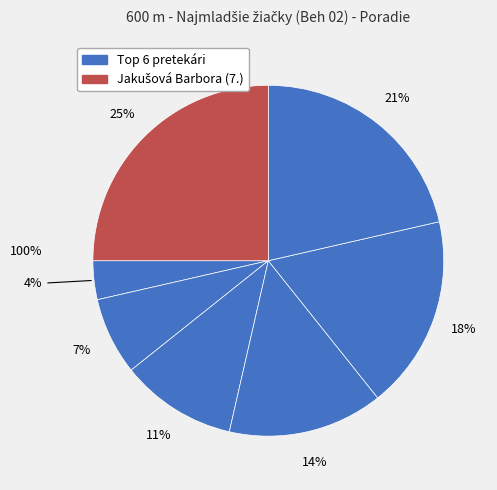

Count the number of slices in the pie.

7